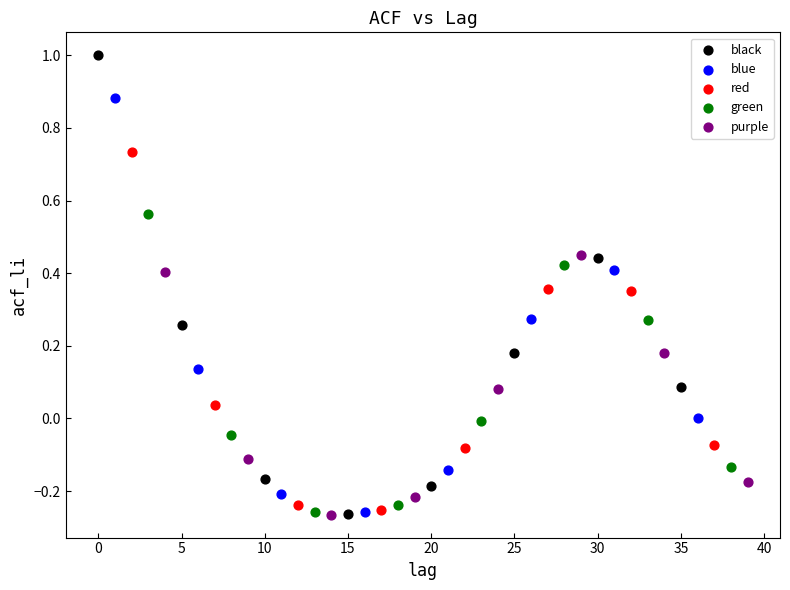

Which series contains the highest Y value?

black